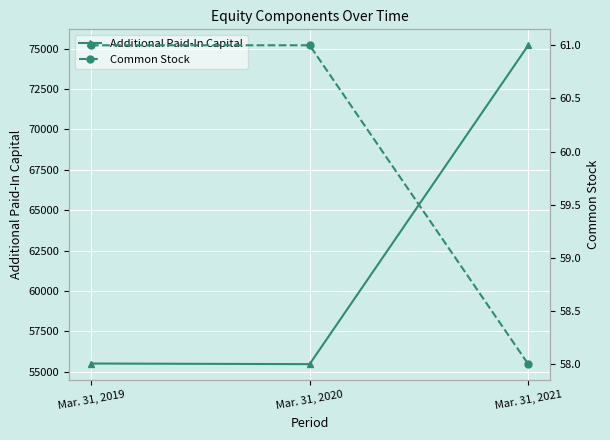

At which label is Common Stock closest to 59?

Mar. 31, 2021